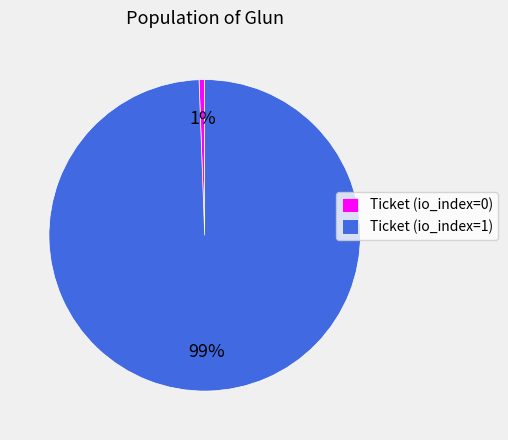

Is there any slice that represents more than half of the pie?

Yes